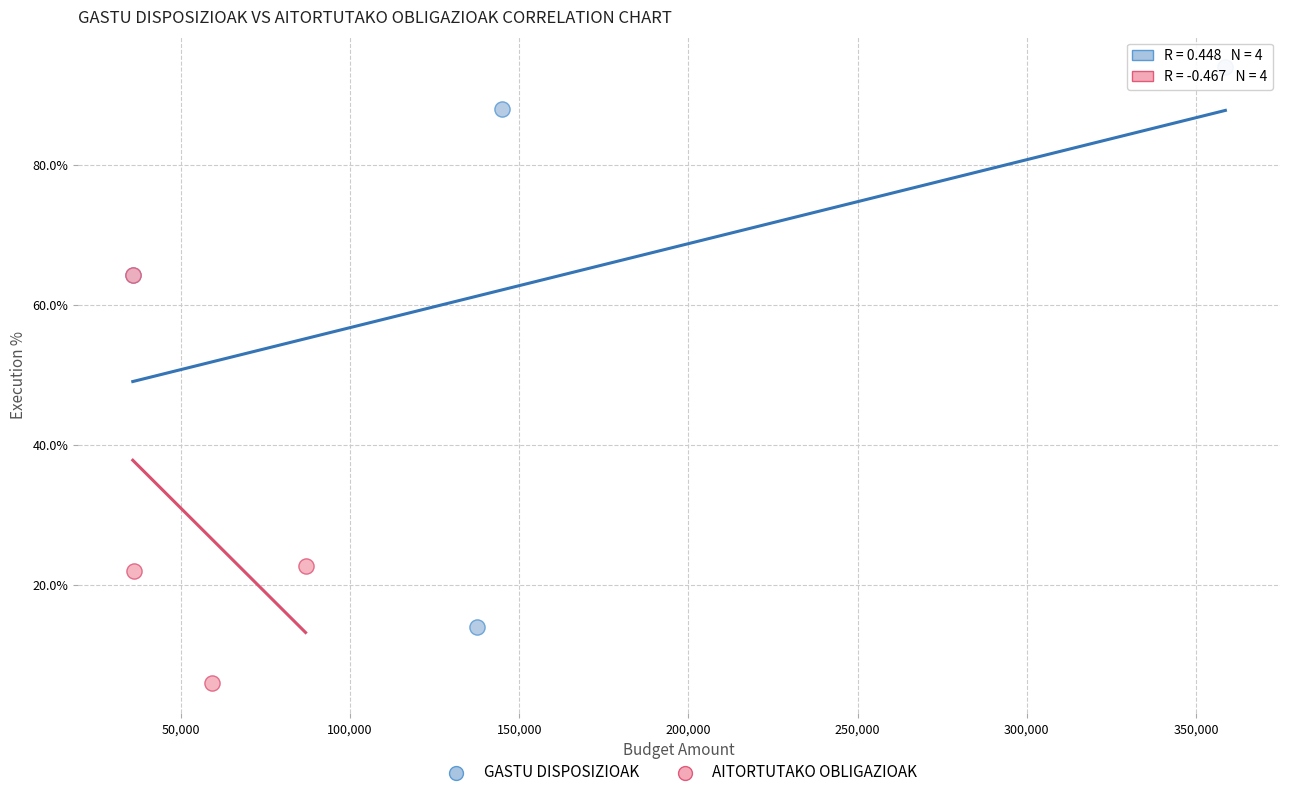

Which series reaches the minimum Y coordinate?

AITORTUTAKO OBLIGAZIOAK